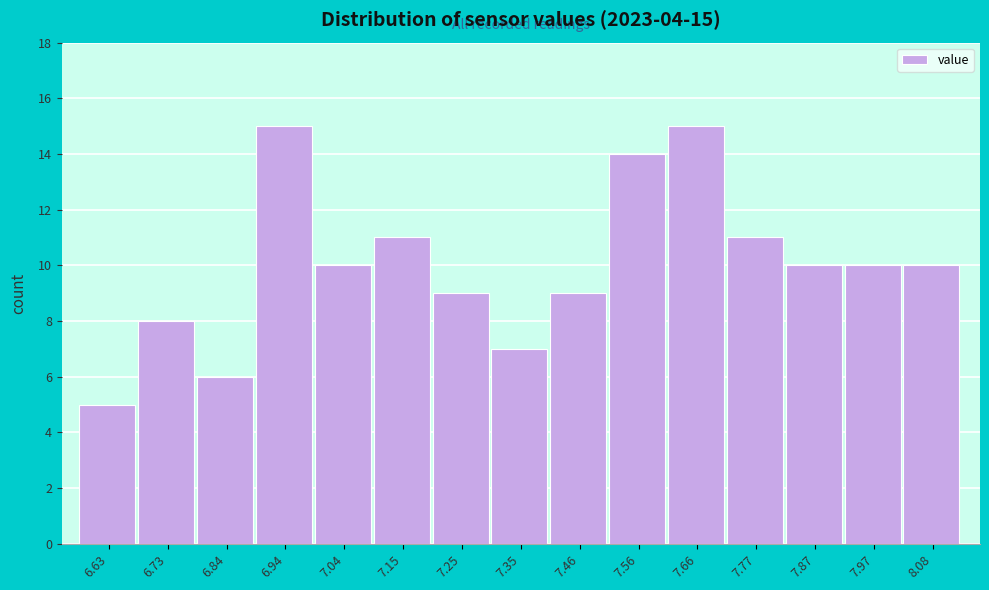

Reading right to left, list all the values displayed in this chart.

10	10	10	11	15	14	9	7	9	11	10	15	6	8	5